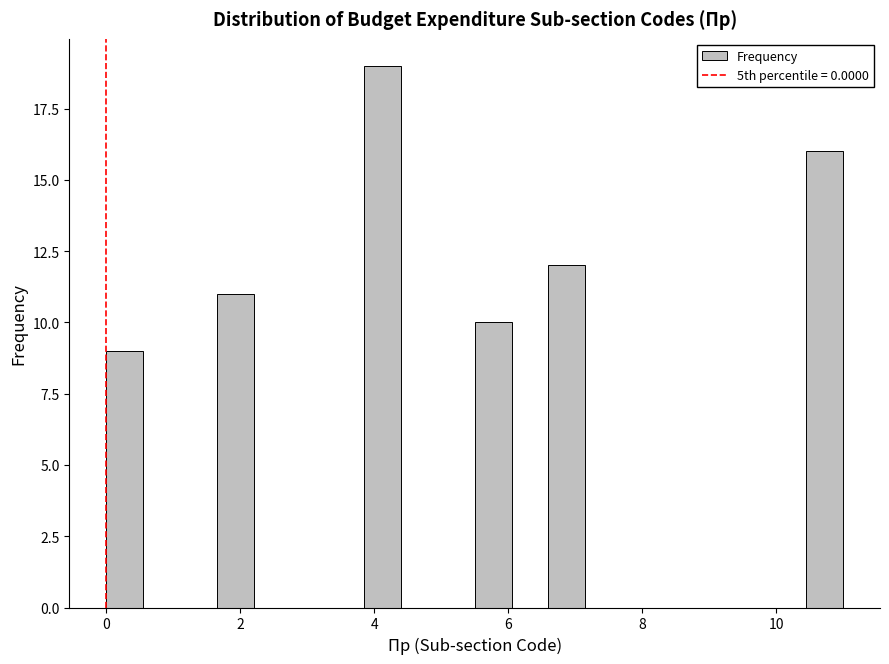

Read against the x-axis, roughly where is the centre of the tallest bar?

4.2